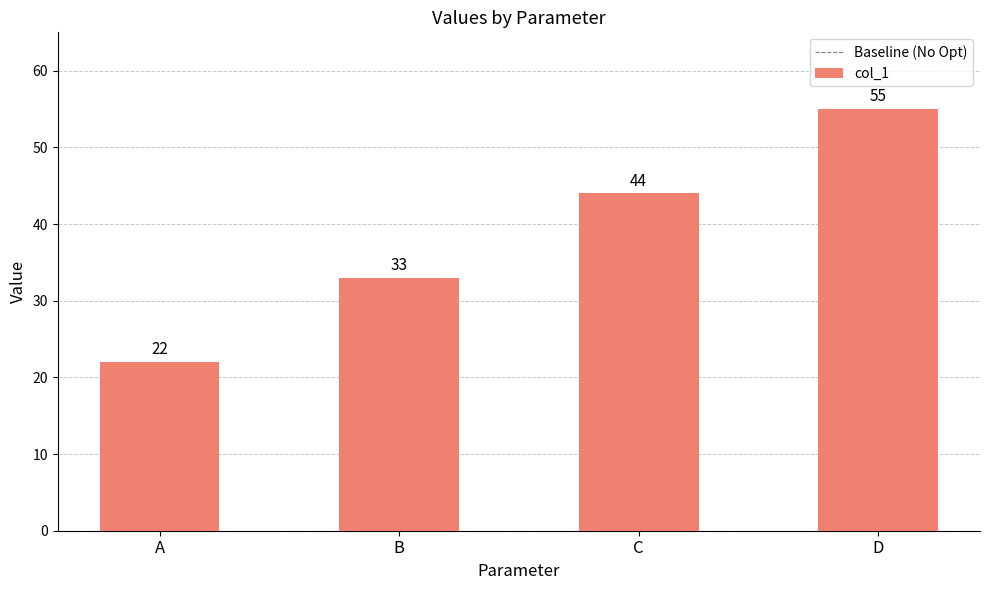

Count the number of categories in the chart.

4